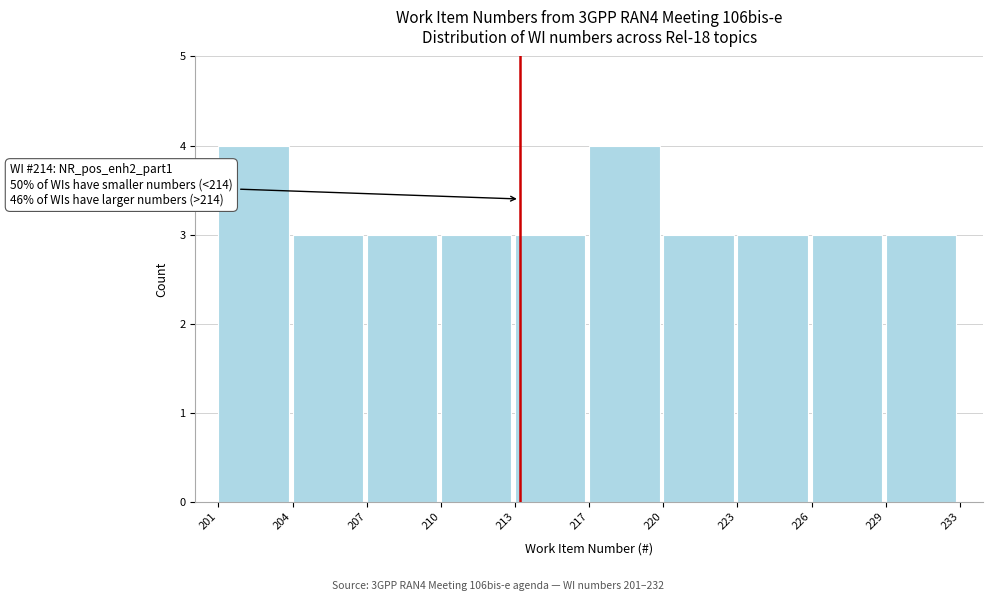

Reading left to right, transcribe all the data shown in this chart.

4	3	3	3	3	4	3	3	3	3